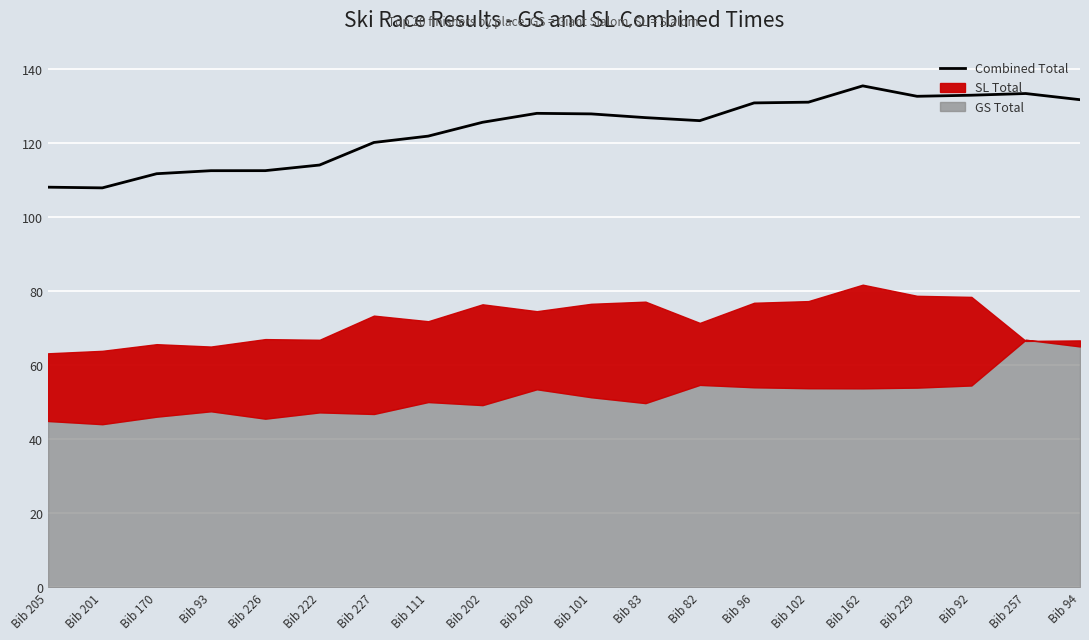

The chart shows a value of 112.6 at Bib 226. True or false?

True